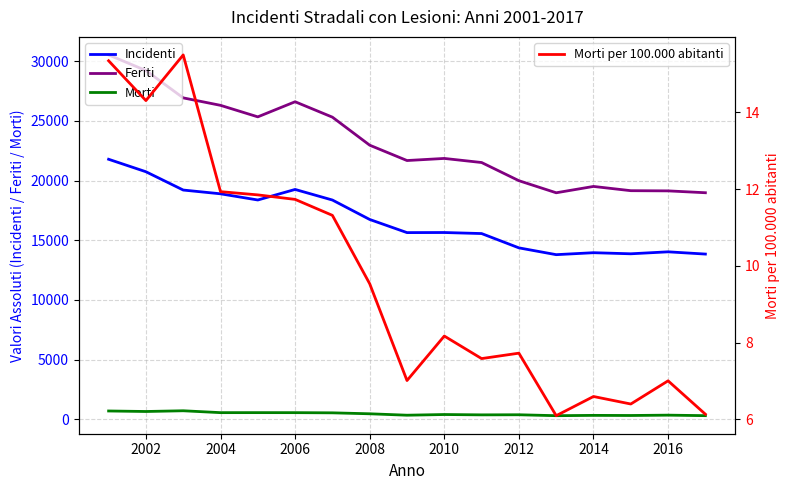

Is this an area chart (filled region under the line)?

No